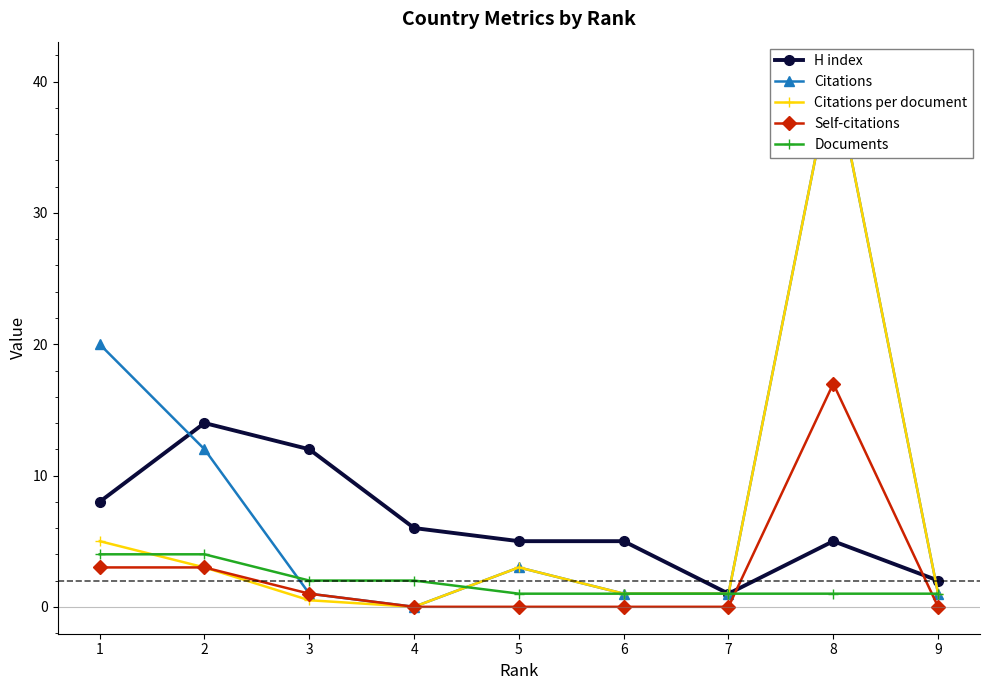

At 5, list the series in order from smallest to largest.

Self-citations, Documents, Citations, Citations per document, H index